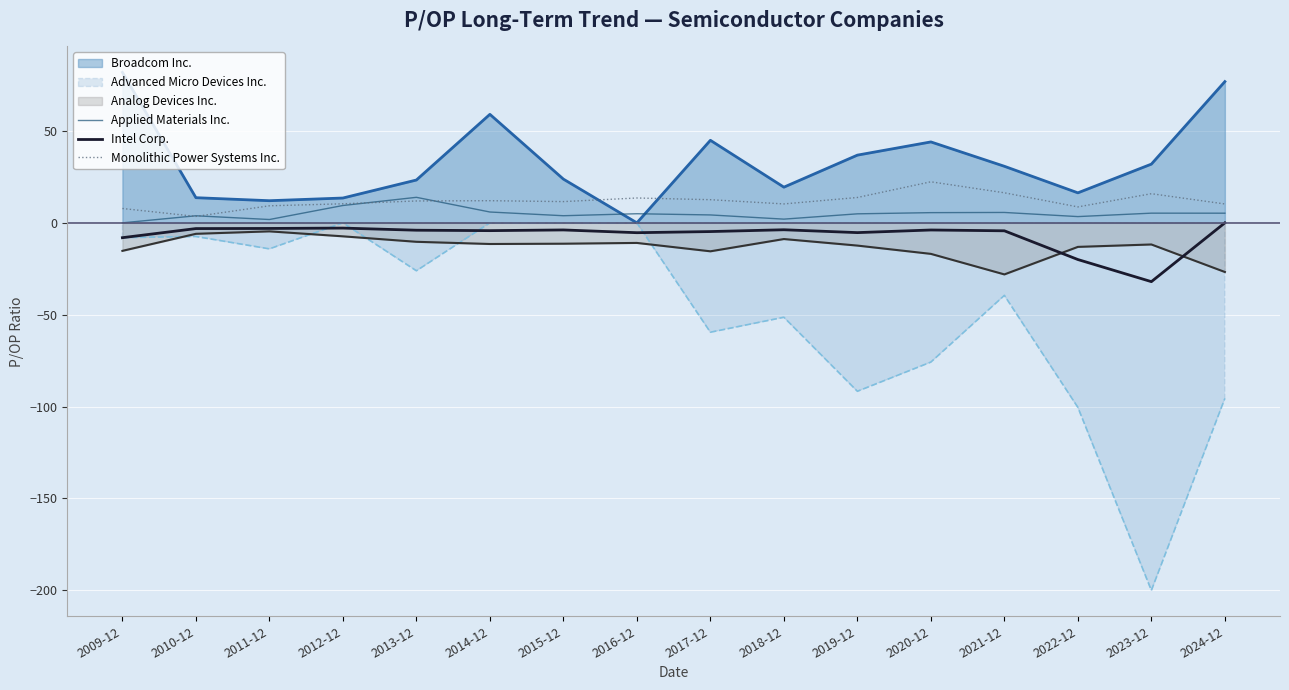

How many lines are shown in the chart?

6